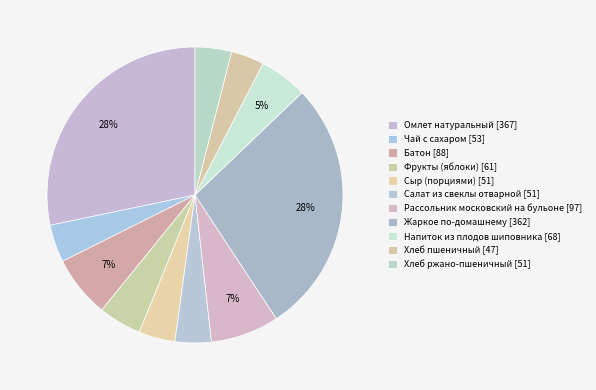

How many slices are in this pie chart?

11